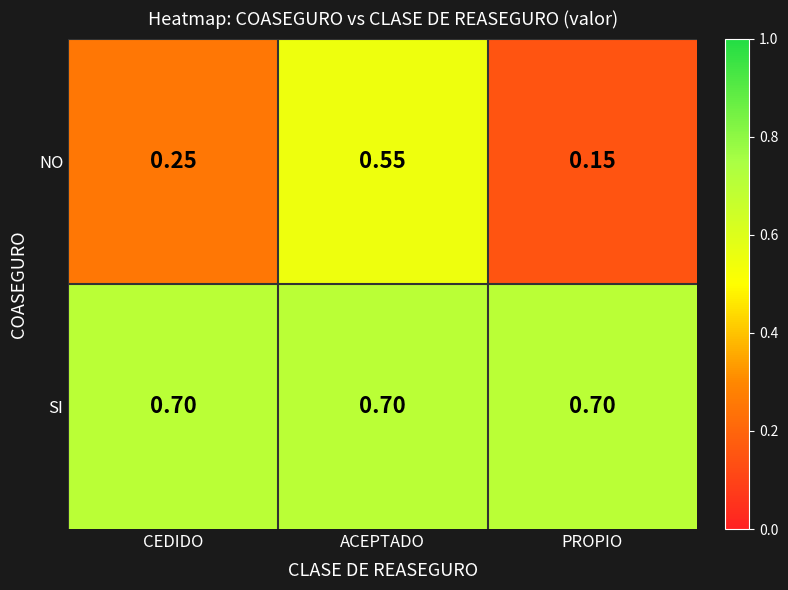

At ACEPTADO, list the series in order from largest to smallest.

SI, NO